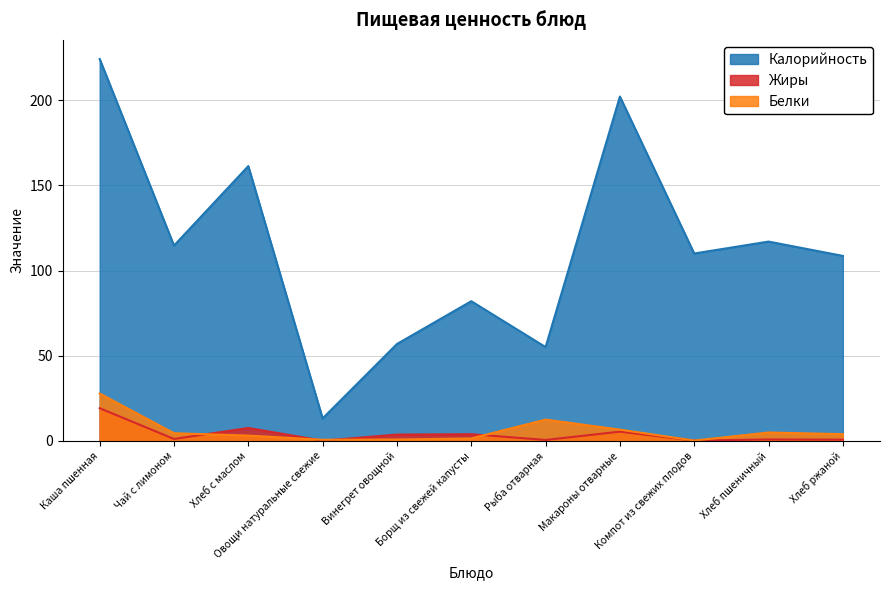

Between Чай с лимоном and Винегрет овощной, which series saw the biggest shift?

Калорийность